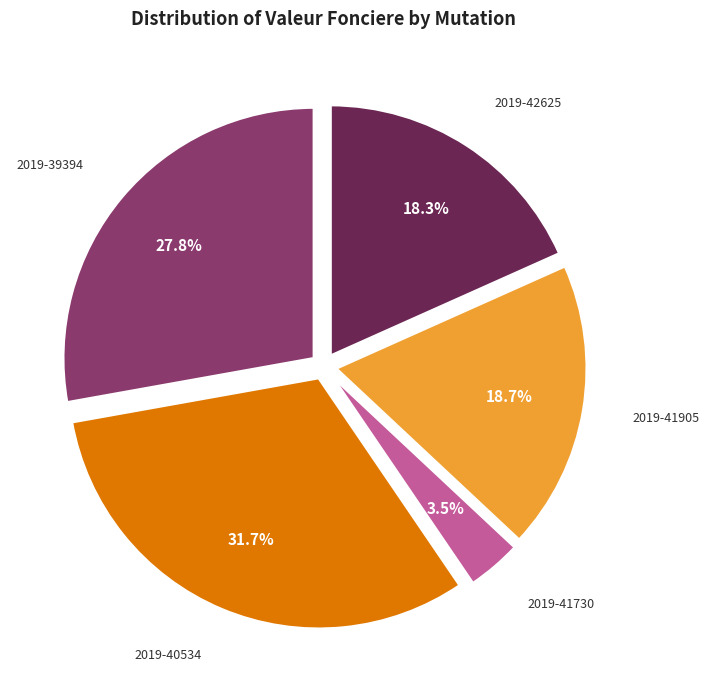

Does any single category account for the majority?

No